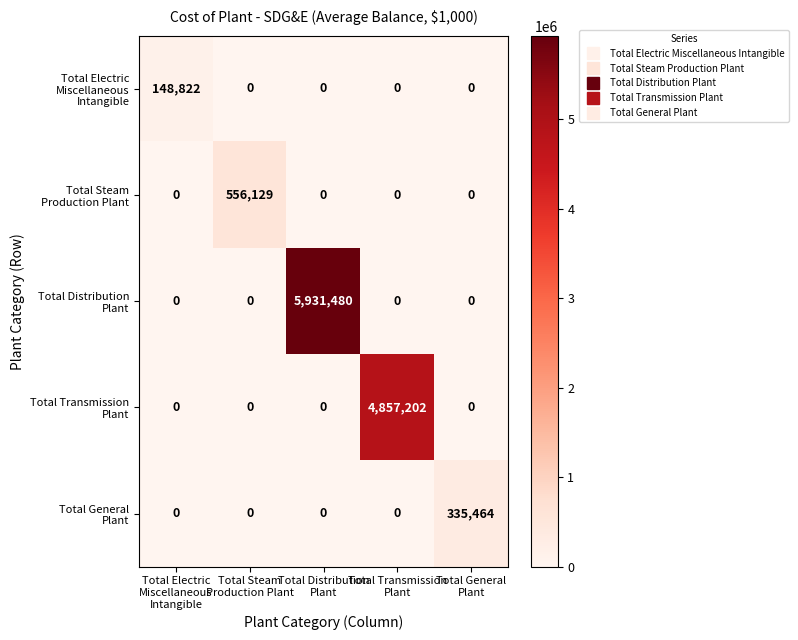

How many series are shown in this chart?

5